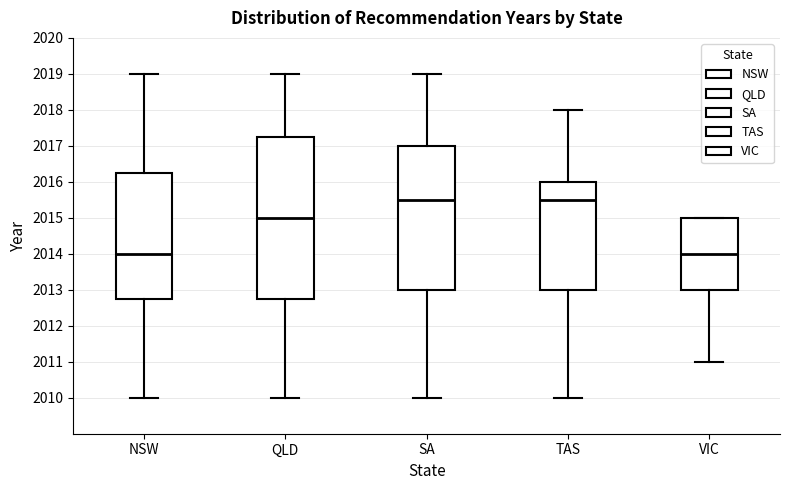

Reading left to right, read every box against the y-axis: the position of its median line, the range the box covers, and the ends of its whiskers. The values are not printed on the chart, so give them approximately, as read against the axis.

NSW: median 2014.0, box 2012.8 to 2016.3, whiskers 2010.0 to 2019.0
QLD: median 2015.0, box 2012.8 to 2017.3, whiskers 2010.0 to 2019.0
SA: median 2015.5, box 2013.0 to 2017.0, whiskers 2010.0 to 2019.0
TAS: median 2015.5, box 2013.0 to 2016.0, whiskers 2010.0 to 2018.0
VIC: median 2014.0, box 2013.0 to 2015.0, whiskers 2011.0 to 2015.0